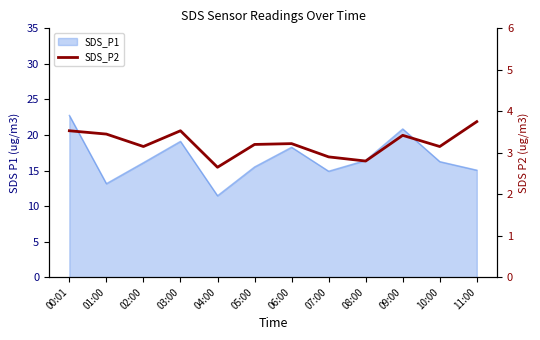

Which has a higher value, 07:00 or 02:00?

02:00